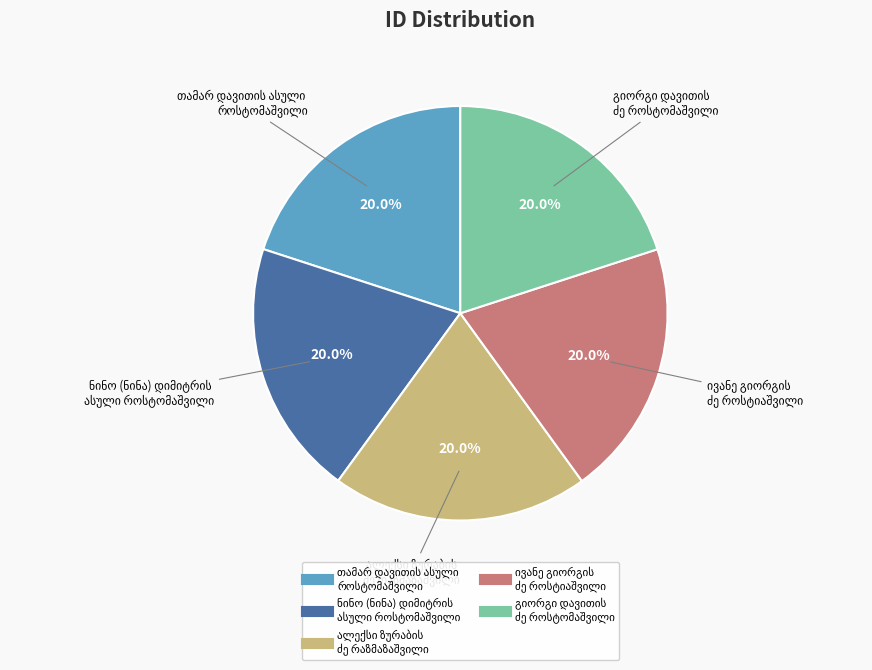

Is there any slice that represents more than half of the pie?

No